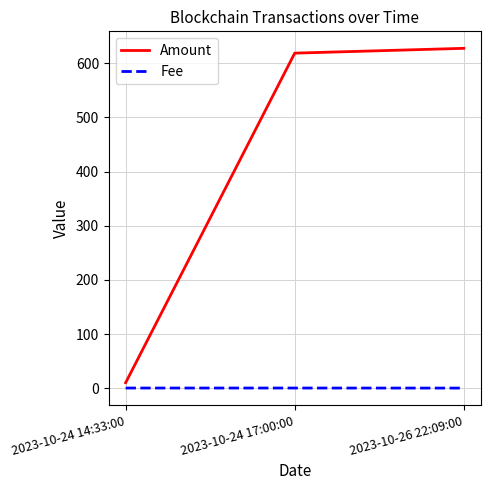

At 2023-10-26 22:09:00, list the series in order from smallest to largest.

Fee, Amount